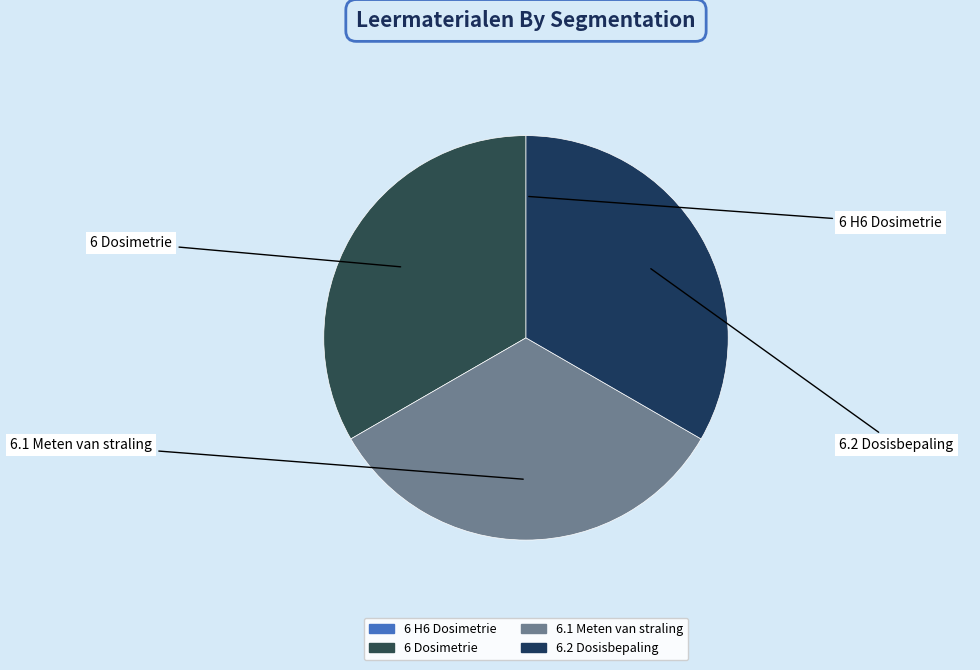

Between 6 Dosimetrie and 6.2 Dosisbepaling, which is larger?

6.2 Dosisbepaling